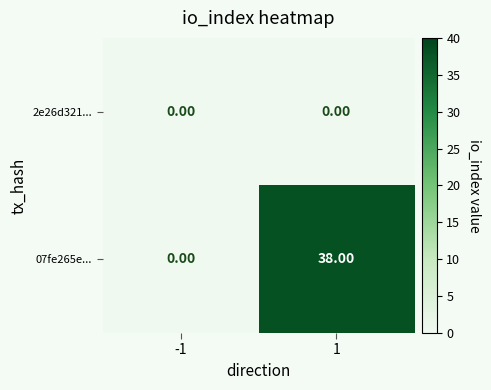

Which series has the widest spread of values?

07fe265e...